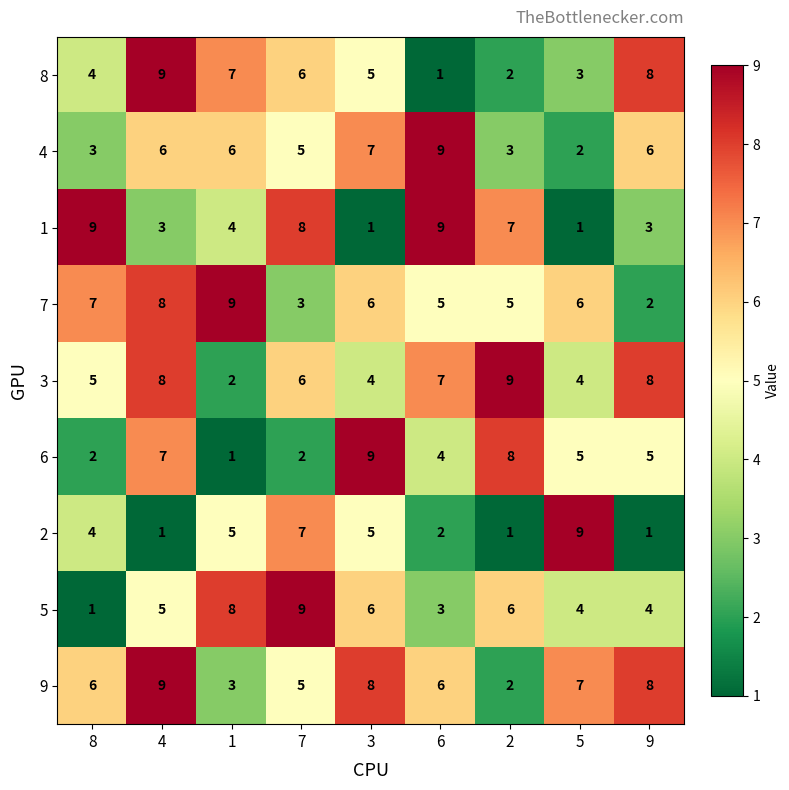

Where is 4 nearest to the value 5?

7